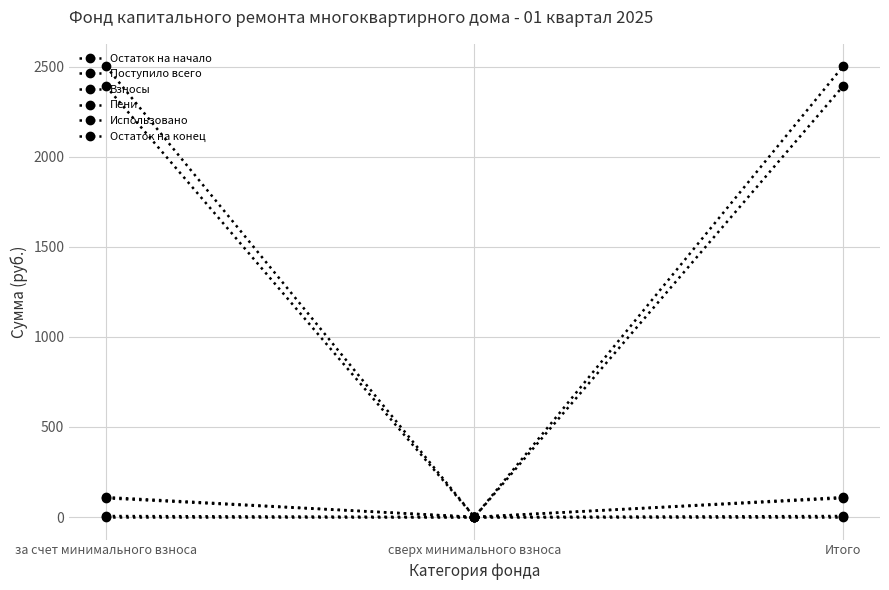

Reading left to right, extract all data points from this chart.

Остаток на начало: 2390.8	0.0	2390.8
Поступило всего: 110.2	0.0	110.2
Взносы: 104.5	0.0	104.5
Пени: 5.7	0.0	5.7
Использовано: 0.0	0.0	0.0
Остаток на конец: 2501.0	0.0	2501.0